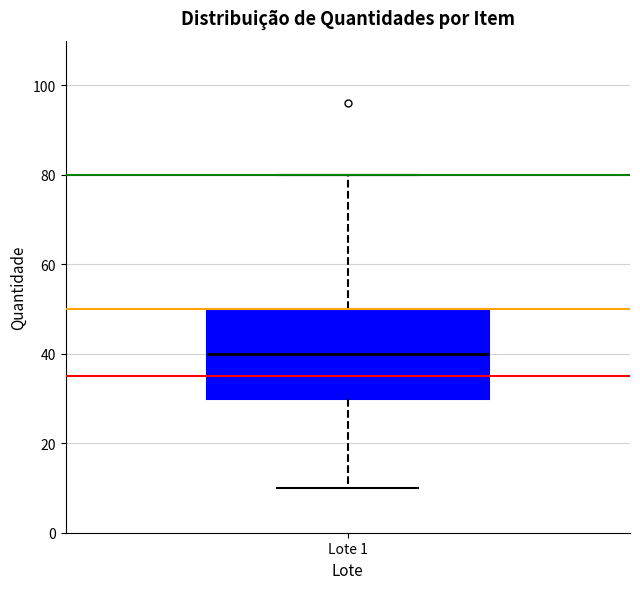

Read this box plot against the y-axis: the position of the median line, the range covered by the box, and the ends of both whiskers. The values are not printed on the chart, so give them approximately, as read against the axis.

median 40, box 30 to 50, whiskers 10 to 80